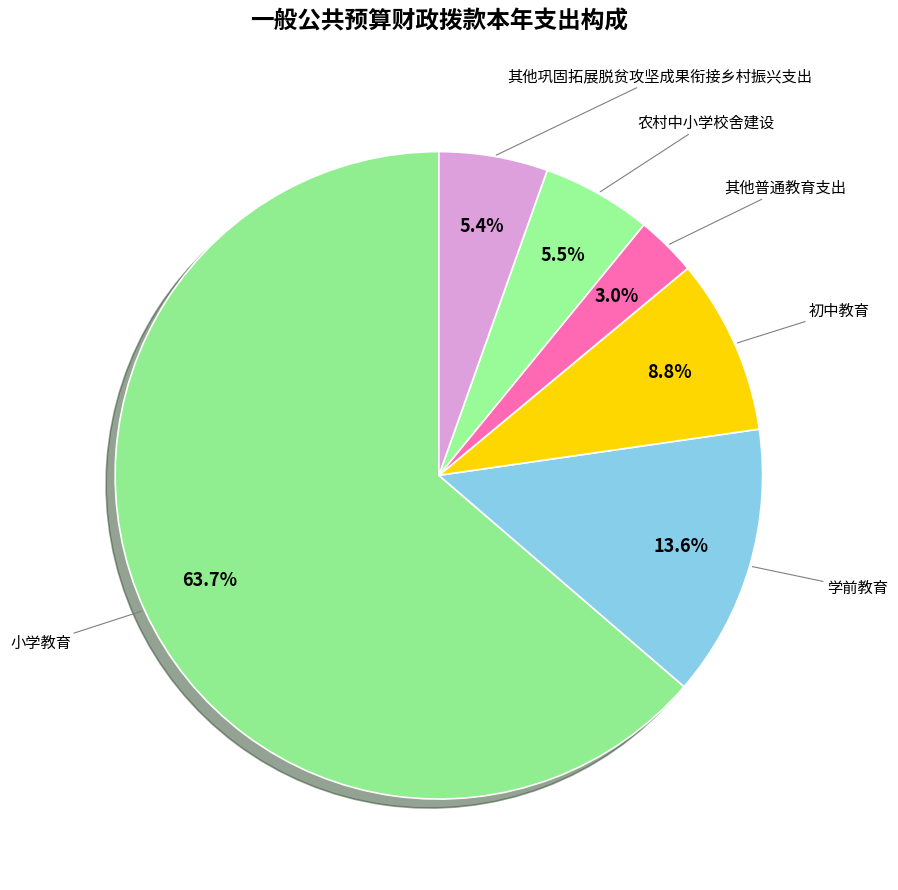

Which slice is the largest?

小学教育